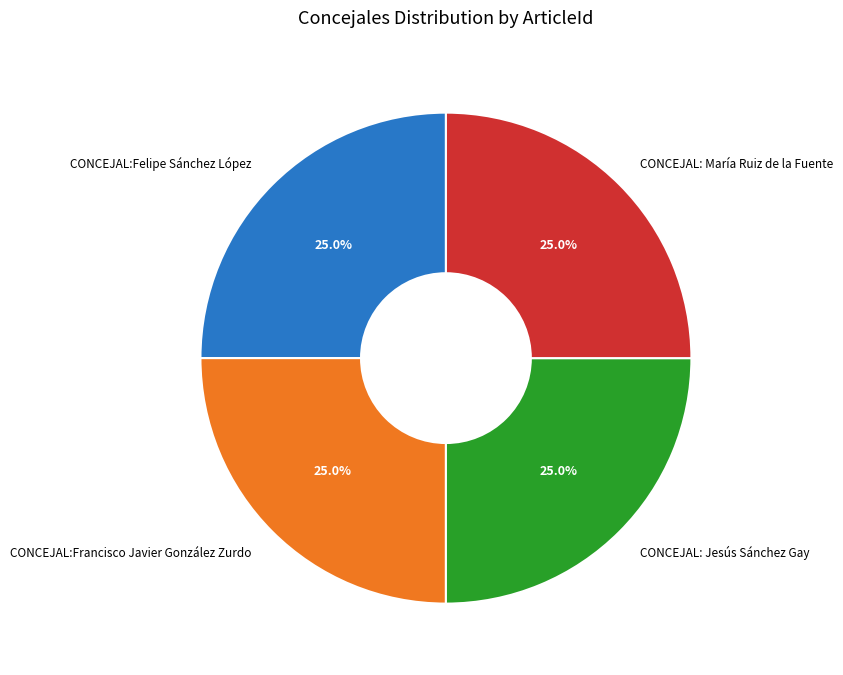

True or false: CONCEJAL: Jesús Sánchez Gay accounts for 17% of the total.

False